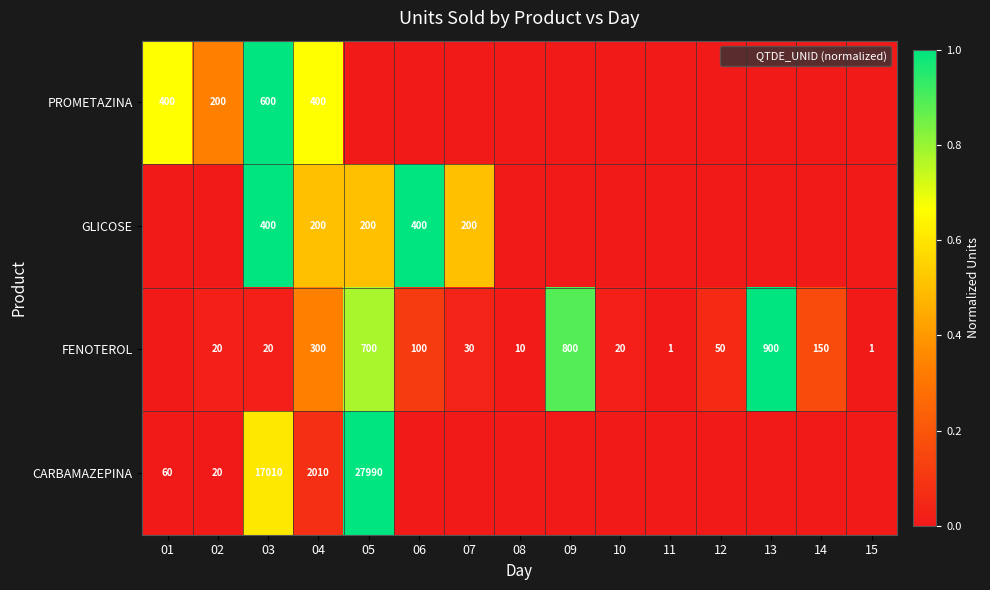

Between 08 and 07, which is larger?

08